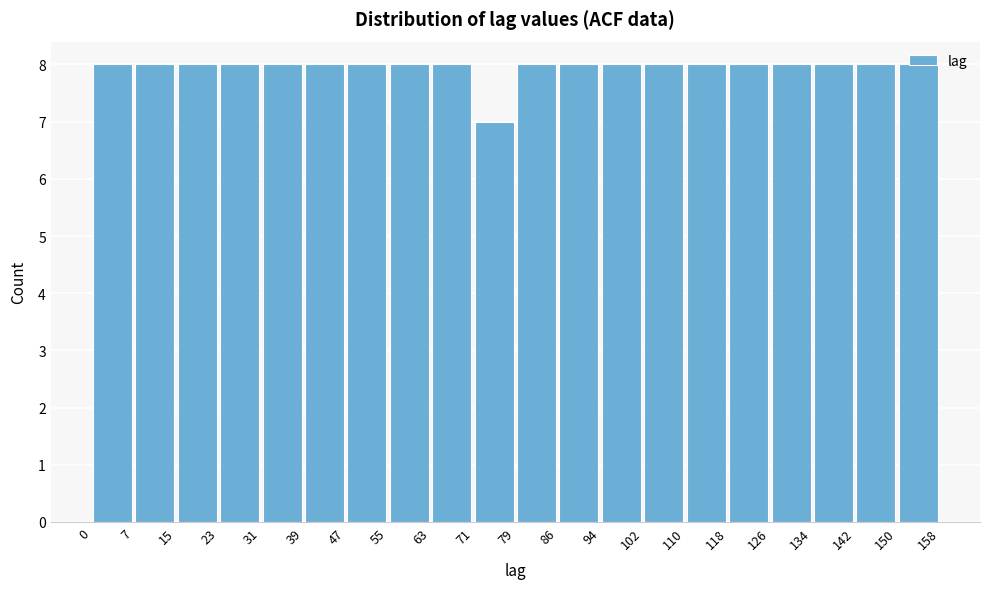

What is the height of the bar covering 0 to 7 on the x-axis? The values are not printed on the chart, so give them approximately, as read against the axis.

8